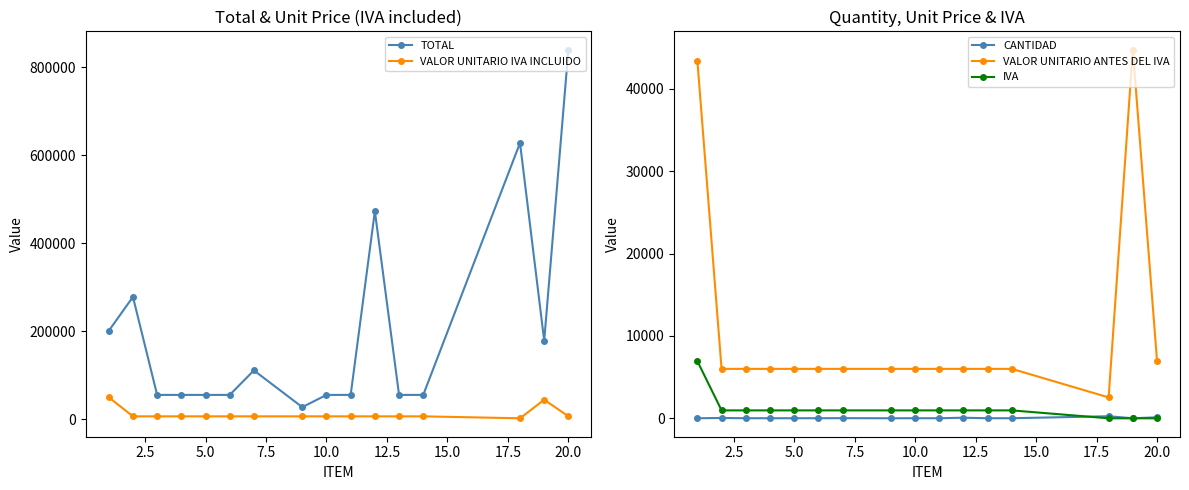

What is the value of the CANTIDAD point at the 2nd from the left?

40